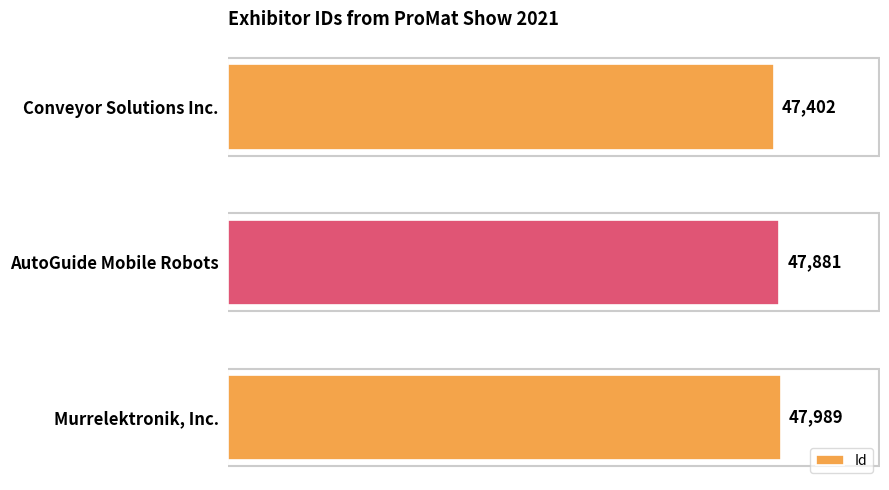

Between Murrelektronik, Inc. and Conveyor Solutions Inc., which is larger?

Murrelektronik, Inc.